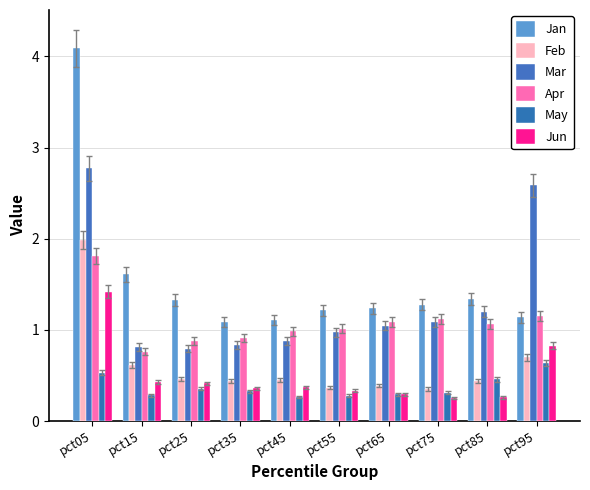

What is the sum of all Jun values?

5.0